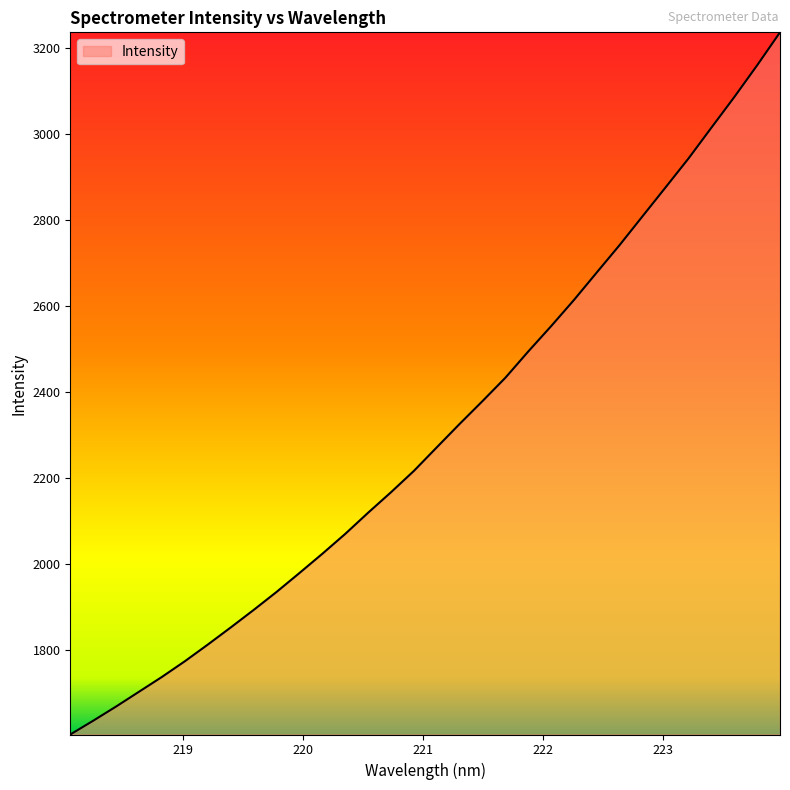

What is the greatest value displayed?

3236.7